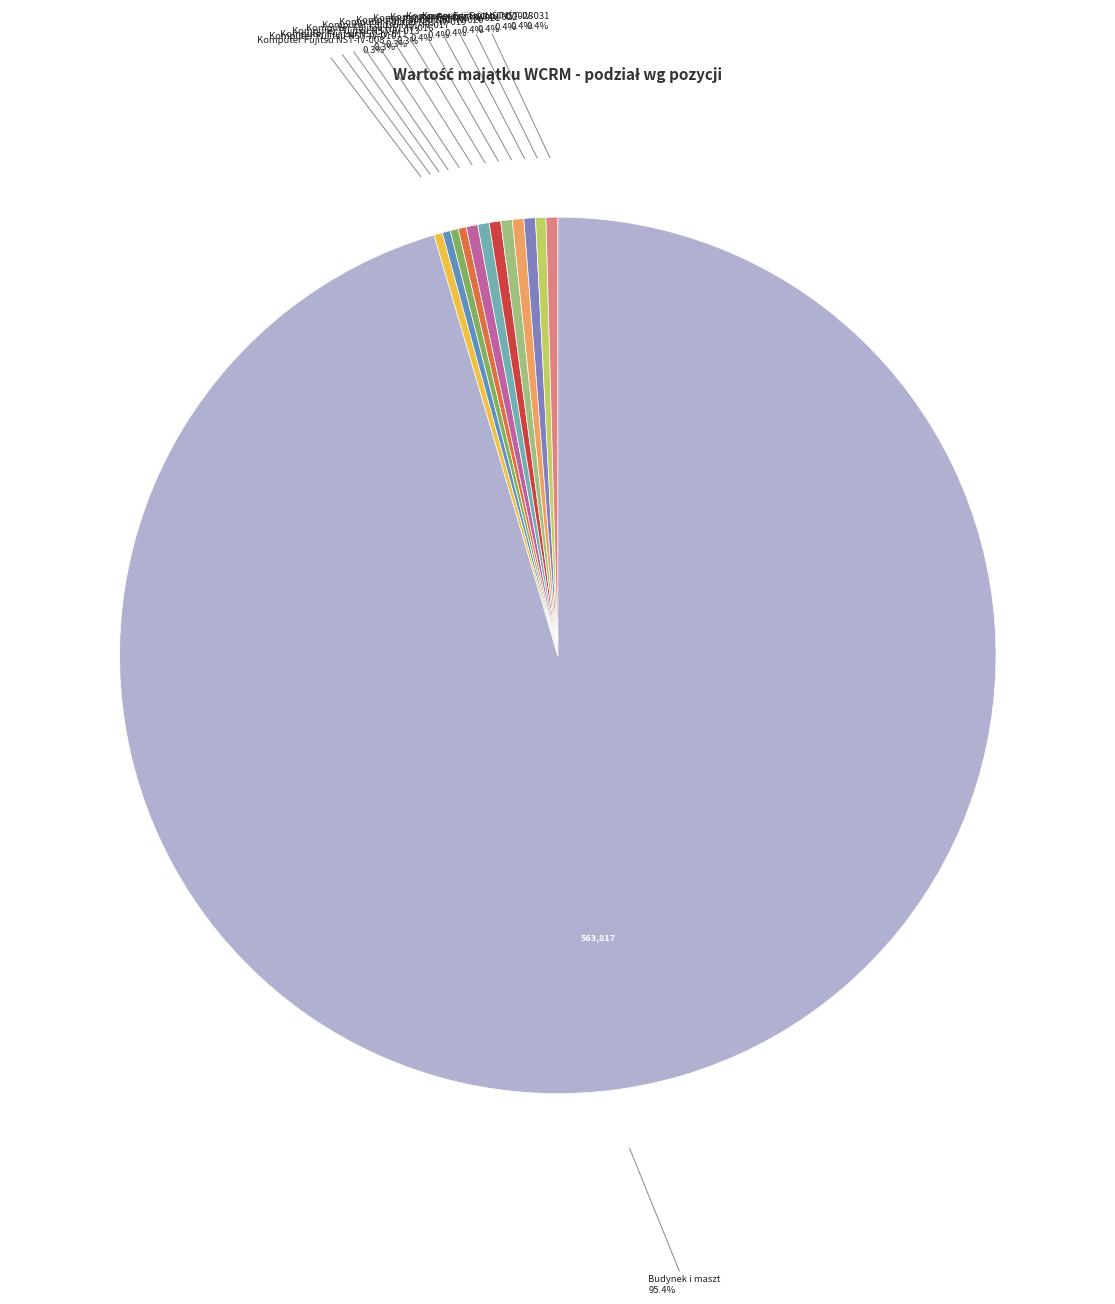

Count the number of slices in the pie.

13